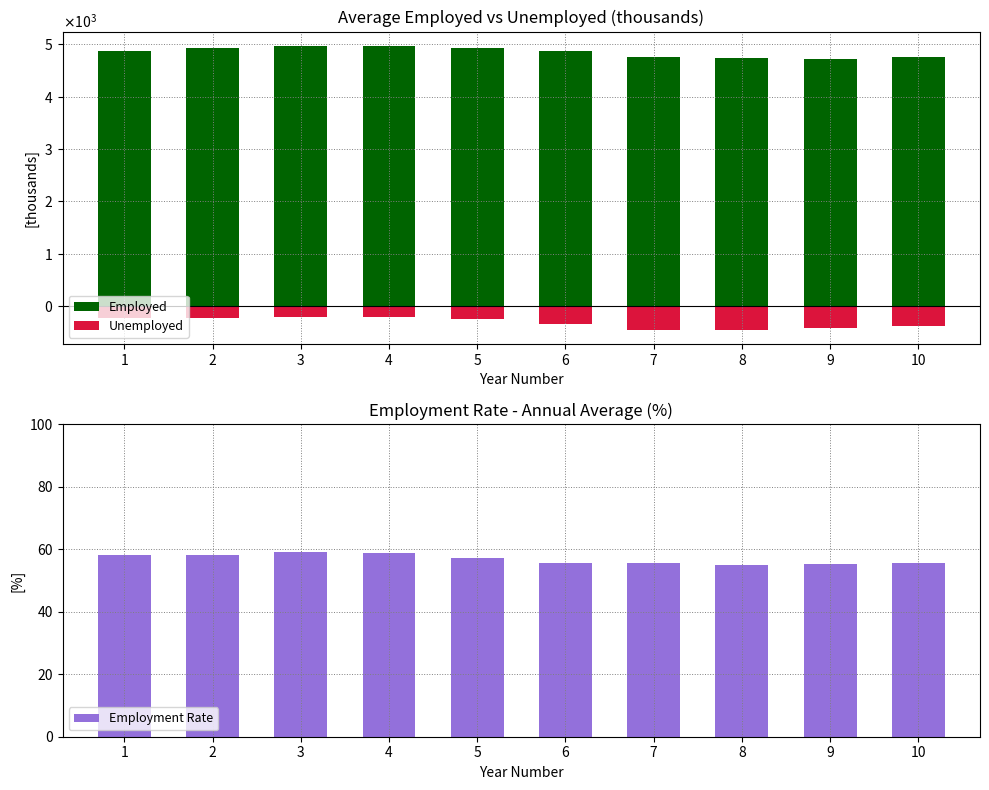

At which category is the sum across all series the highest?

4